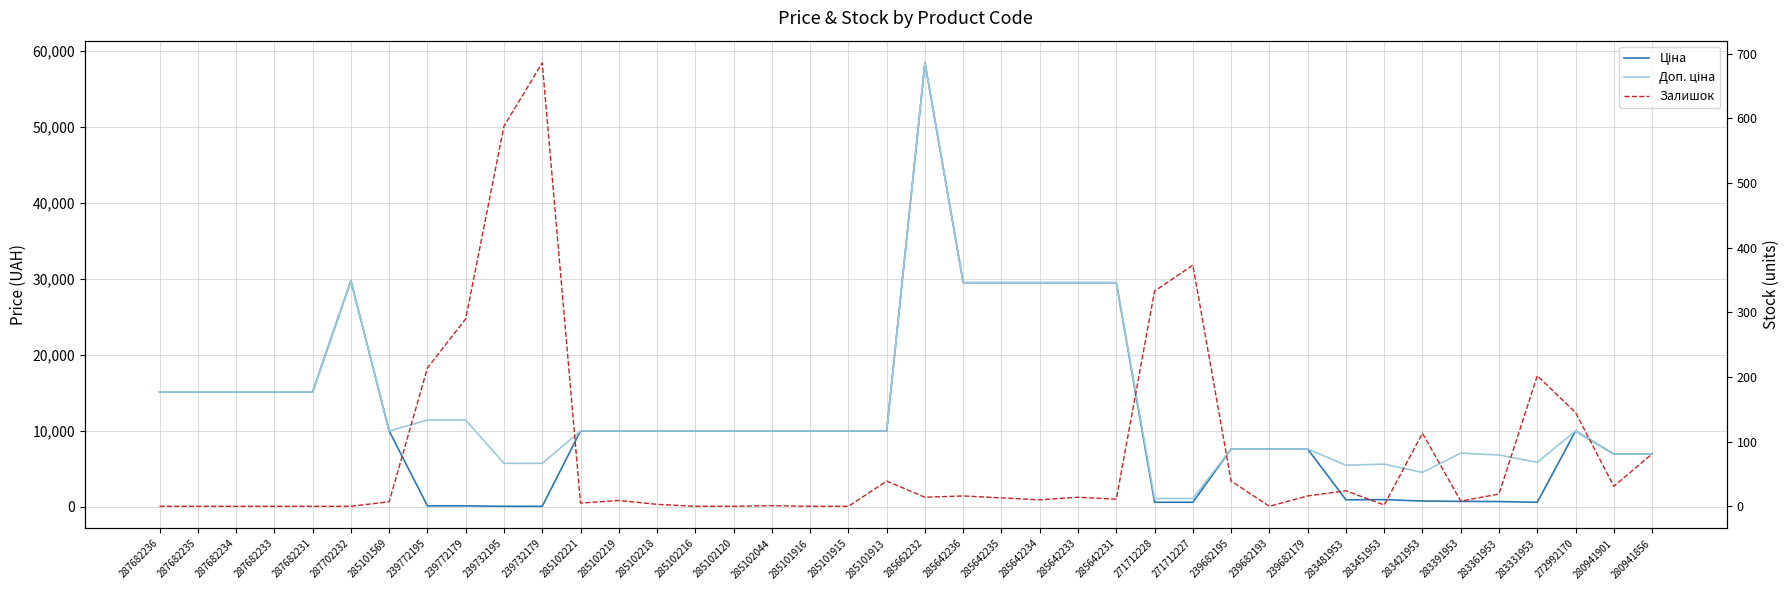

The Залишок series shows 0.0 at 285101916. True or false?

True